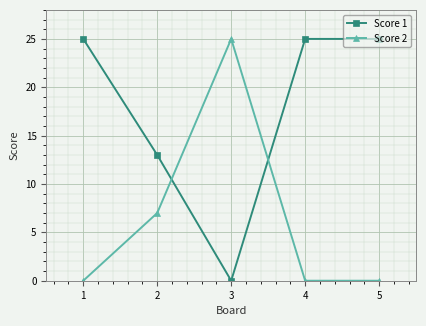

How many interior local peaks does the Score 2 series have?

1